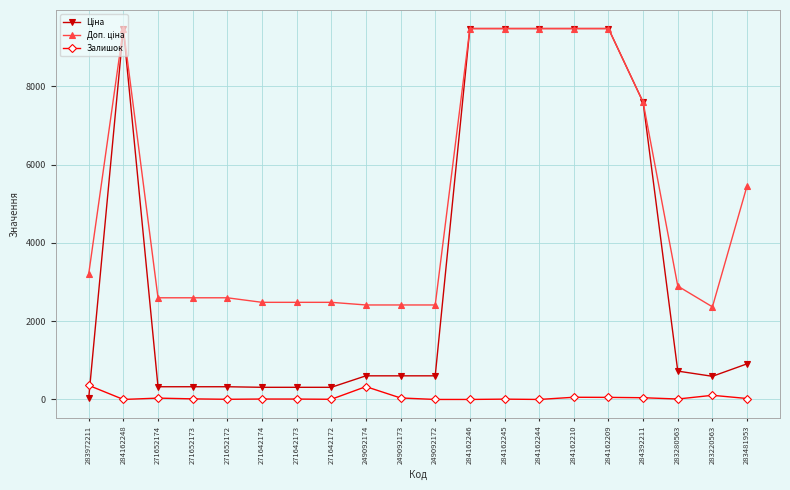

At how many categories does at least one series exceed 1922?

20